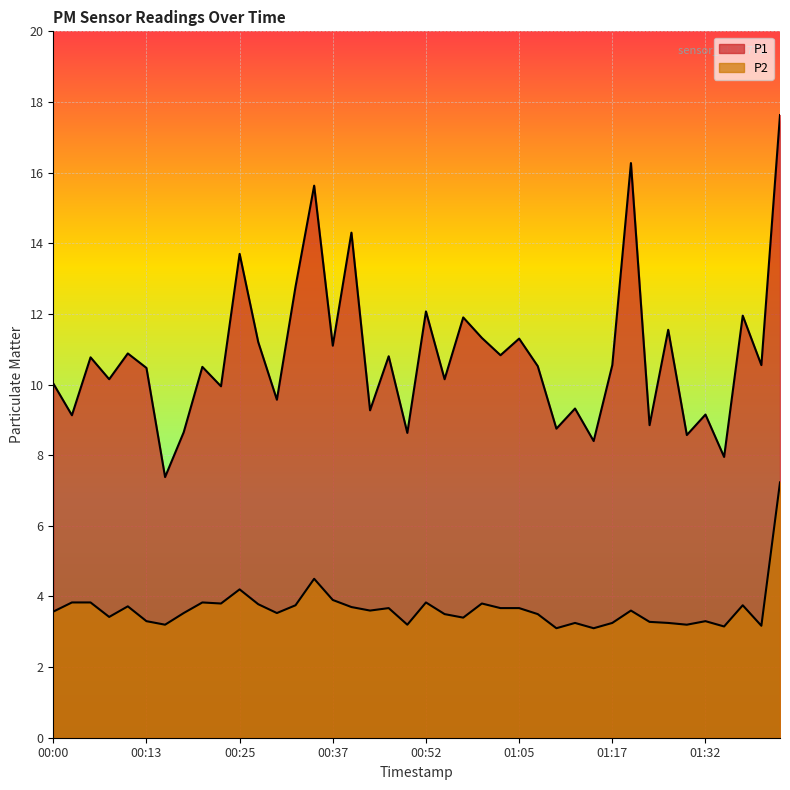

How many categories are shown in the chart?

40